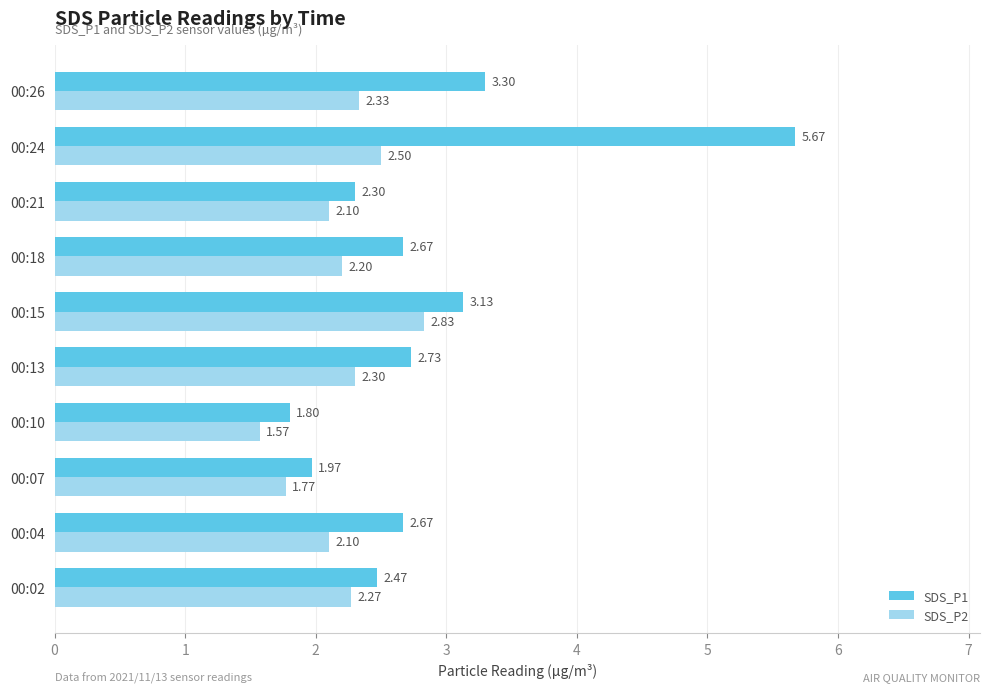

Which series has the widest spread of values?

SDS_P1